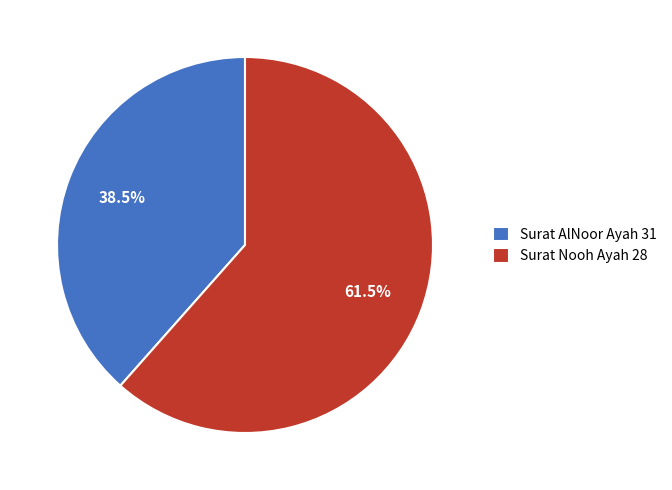

Is Surat Nooh Ayah 28 the majority of the pie?

Yes